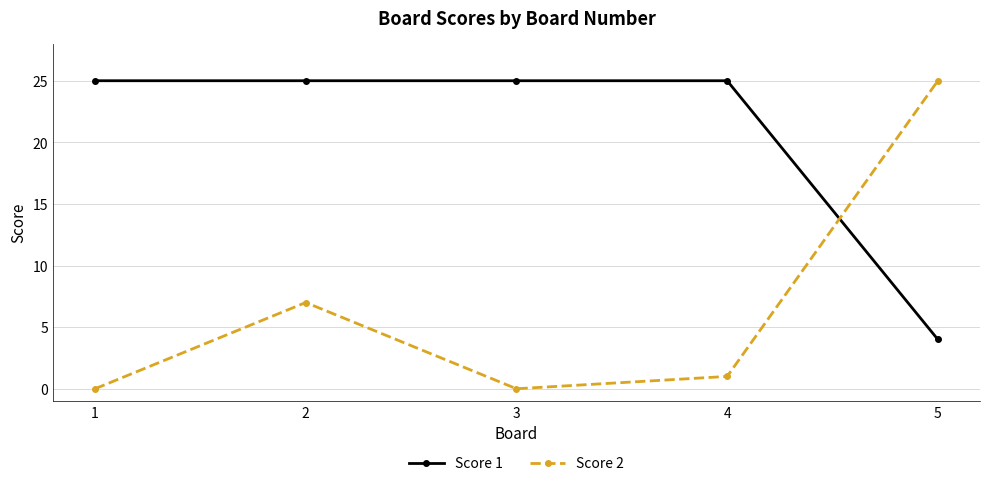

Reading right to left, extract all data points from this chart.

Score 1: 4	25	25	25	25
Score 2: 25	1	0	7	0